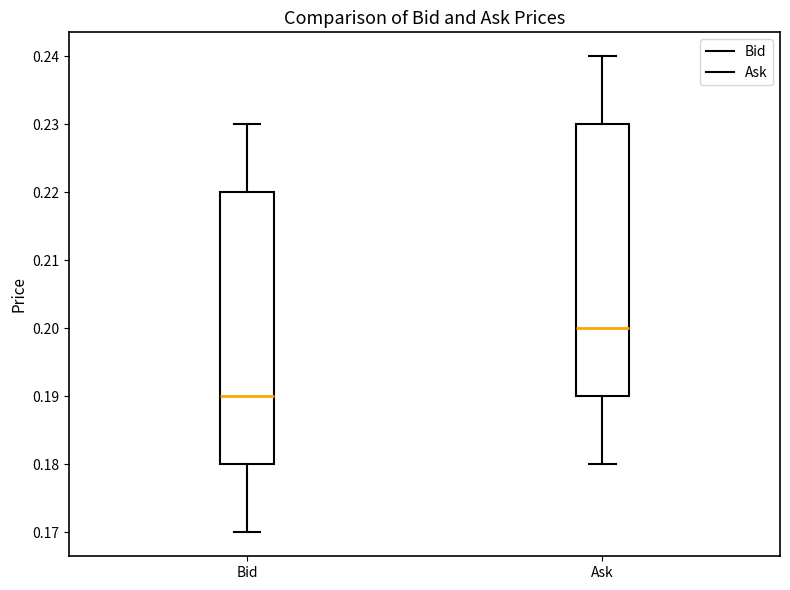

Reading left to right, transcribe this box plot: for each box, give where its median line is, the range the box spans, and where its two whiskers end, as read against the y-axis. The values are not printed on the chart, so give them approximately, as read against the axis.

Bid: median 0.19, box 0.18 to 0.22, whiskers 0.17 to 0.23
Ask: median 0.20, box 0.19 to 0.23, whiskers 0.18 to 0.24